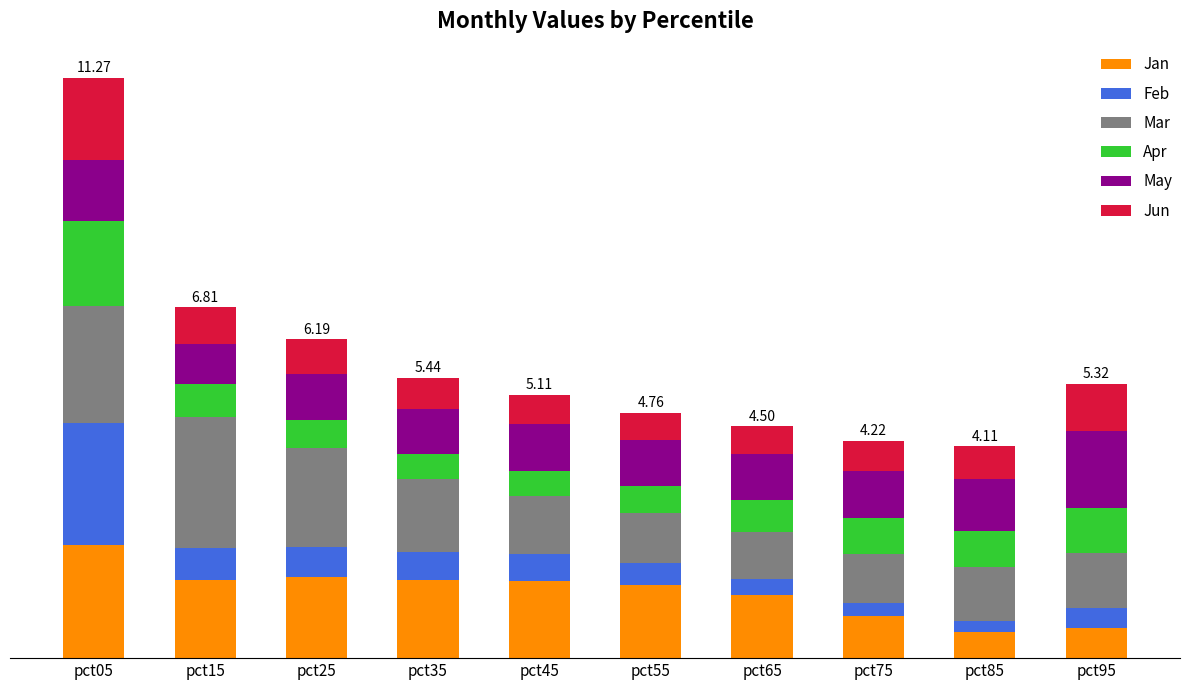

At which category is the sum across all series the highest?

pct05